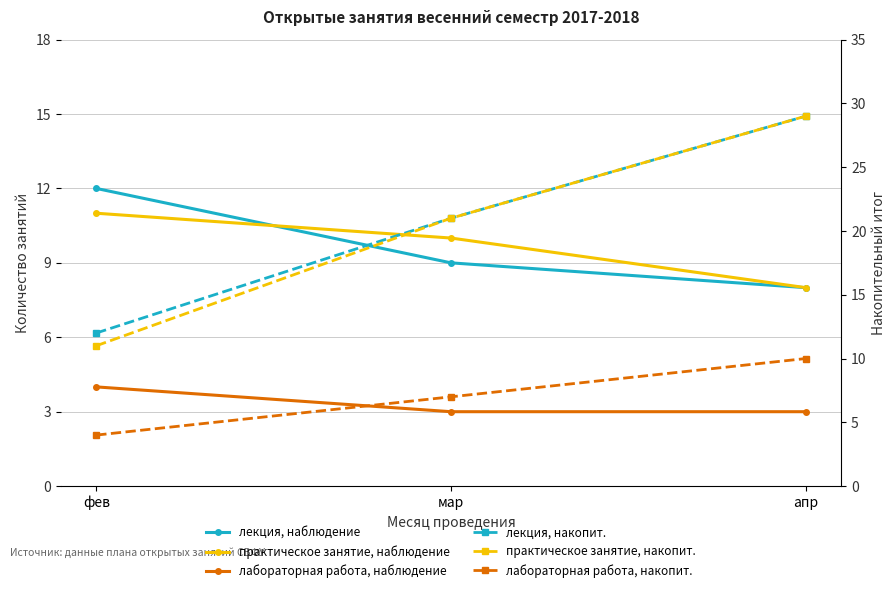

What is the maximum value for практическое занятие, накопит.?

29